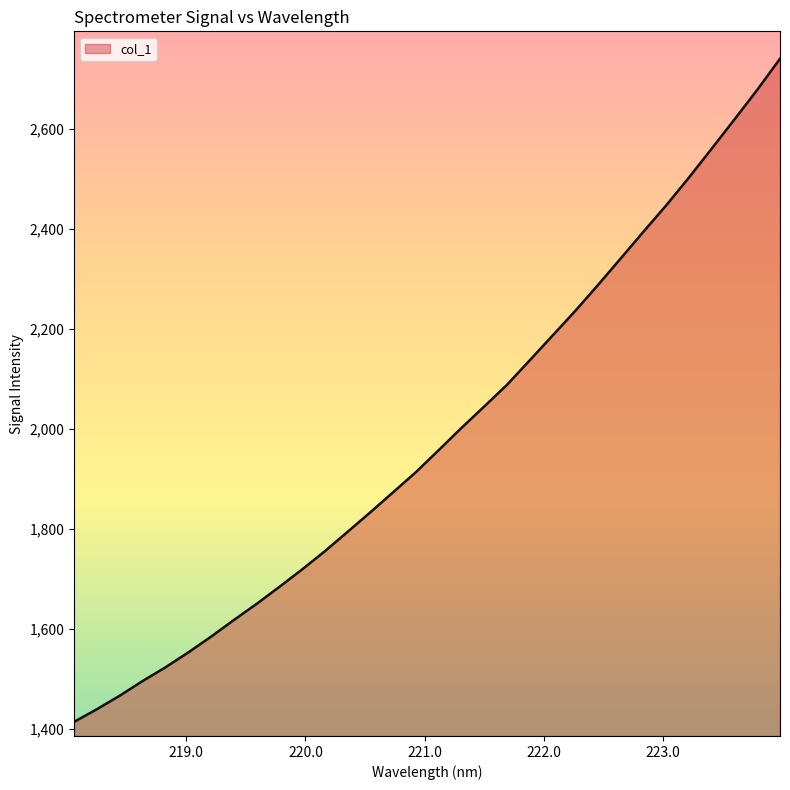

Is it true that the value at 220.7354 is 1873.2?

True